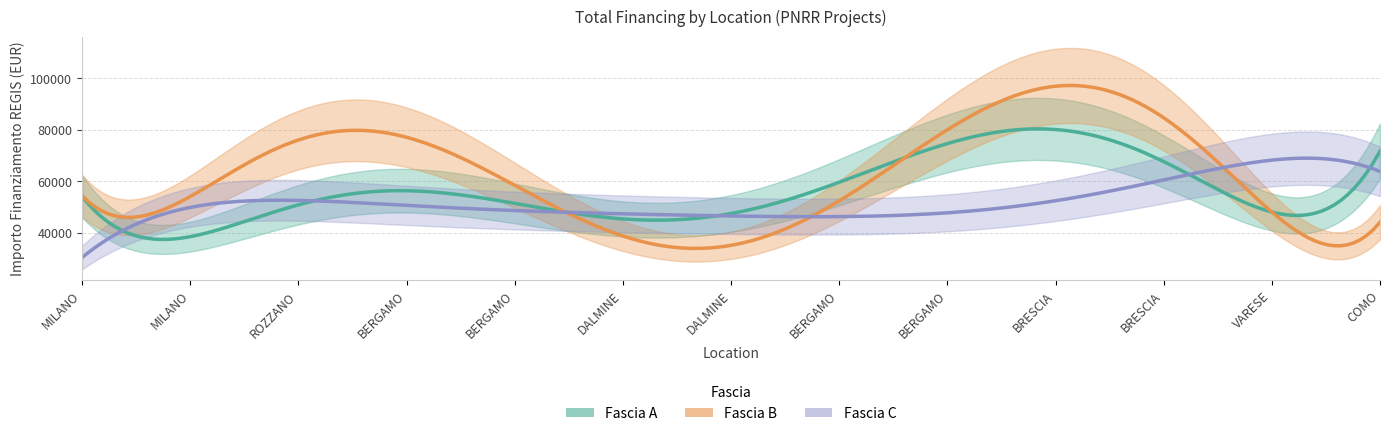

Is this an area chart (filled region under the line)?

No